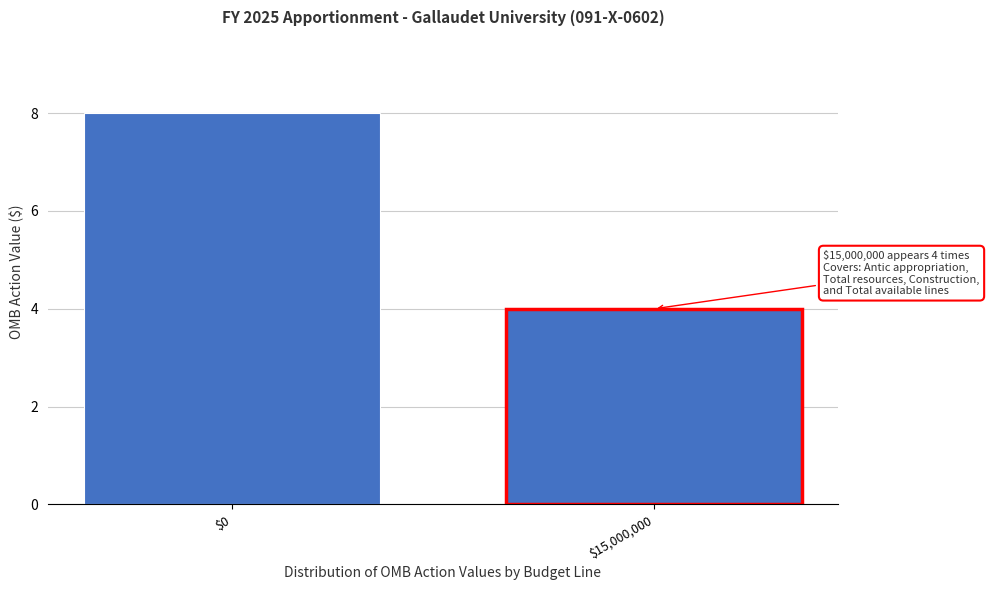

Reading right to left, extract all data points from this chart.

4	8